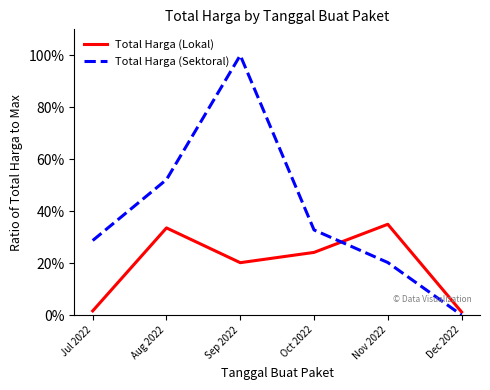

What is the highest value of the Total Harga (Lokal) series?

34.9